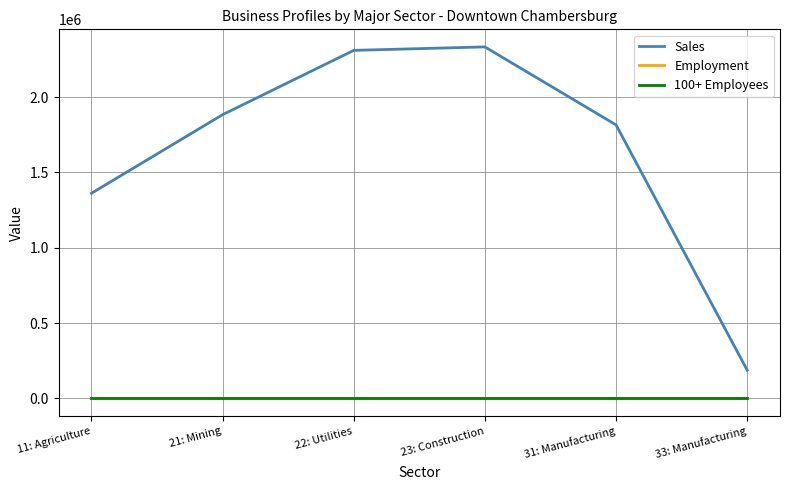

Is this an area chart (filled region under the line)?

No